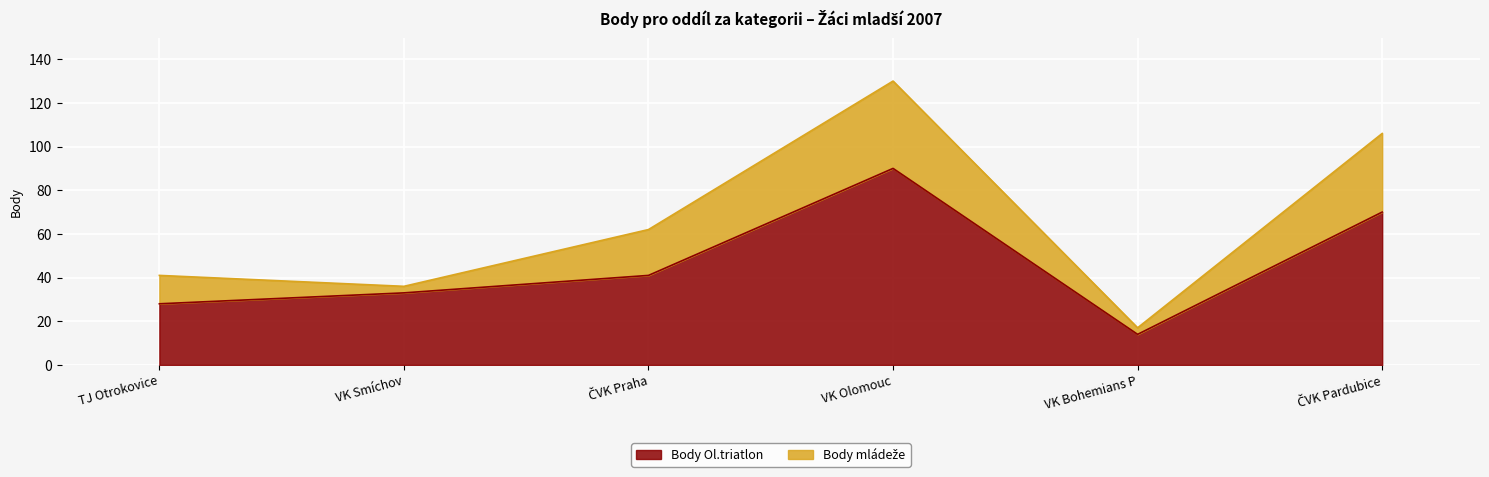

What is the label of the 5th point from the right?

VK Smíchov